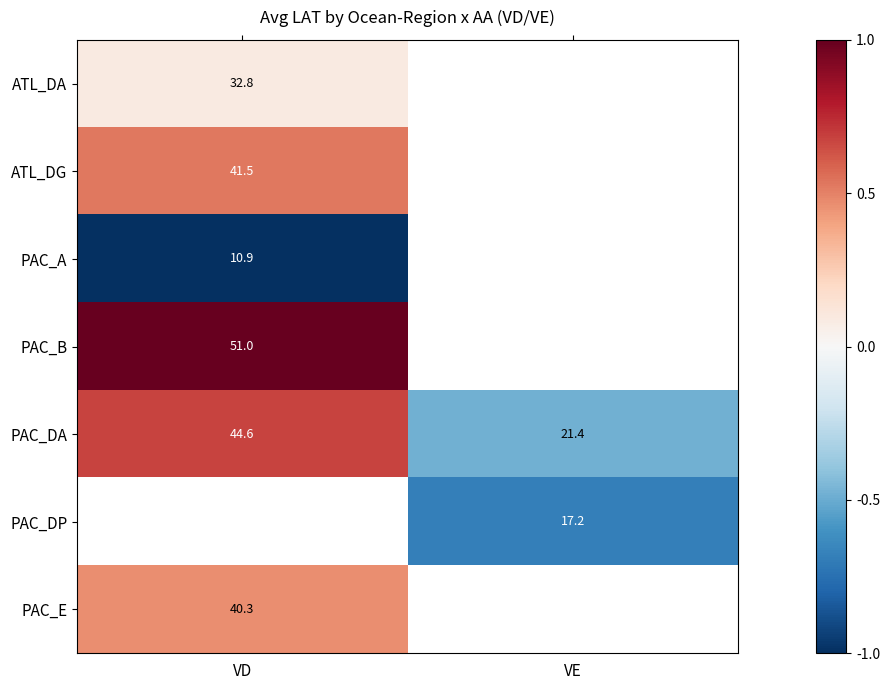

Where does the PAC_DA series first go above 44?

VD